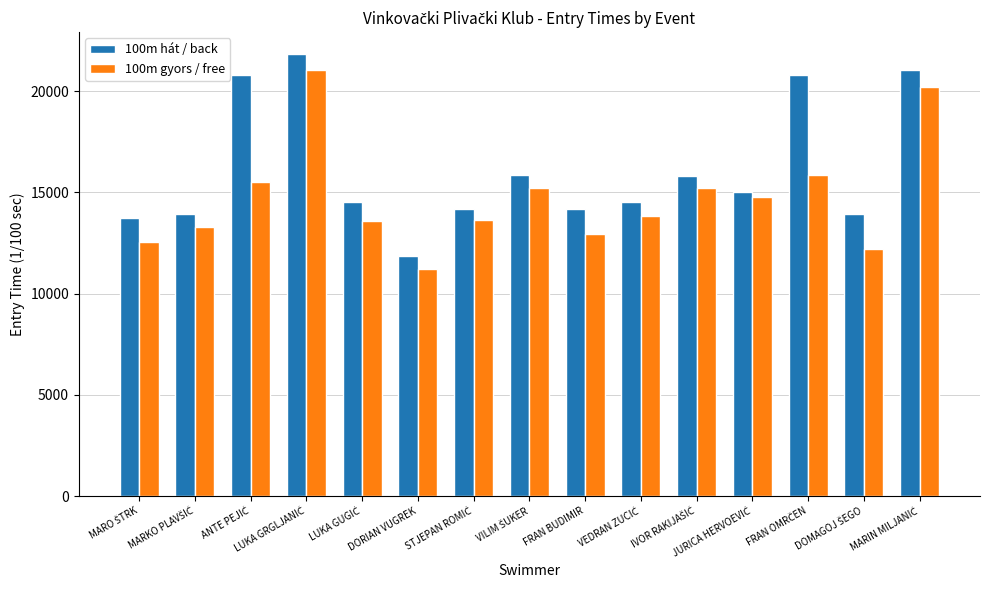

Which series has the largest total across all categories?

100m hát / back